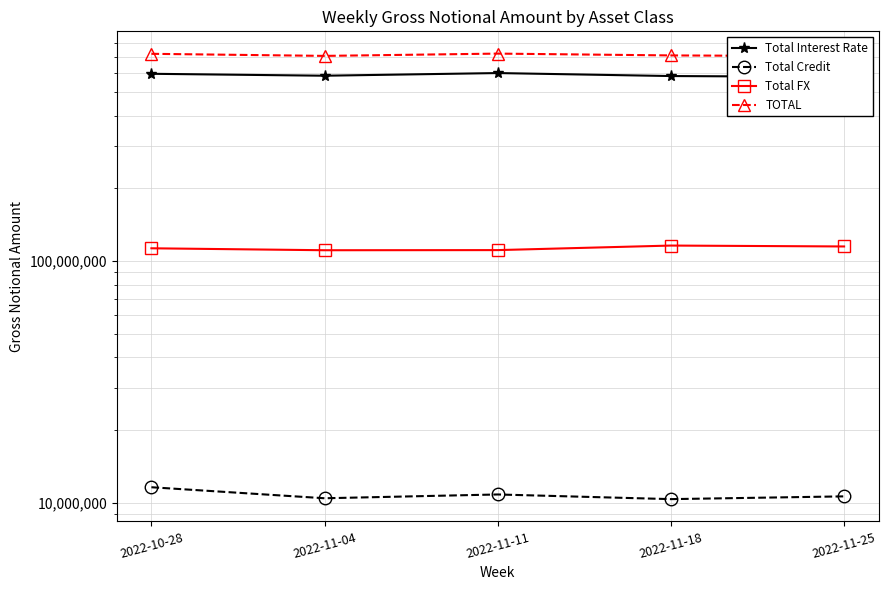

At which label does Total Credit reach its peak?

2022-10-28